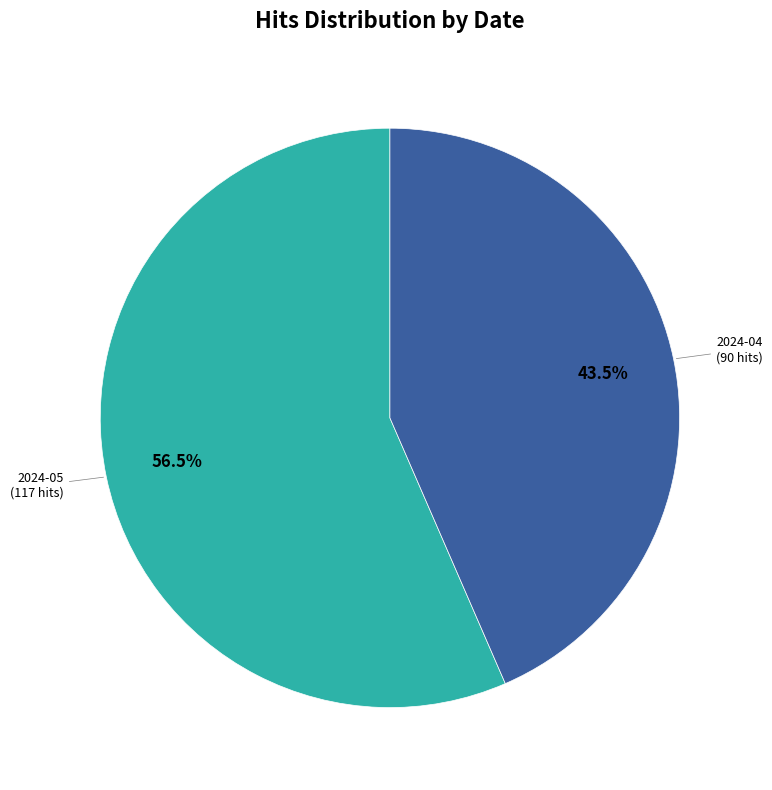

Count the number of slices in the pie.

2